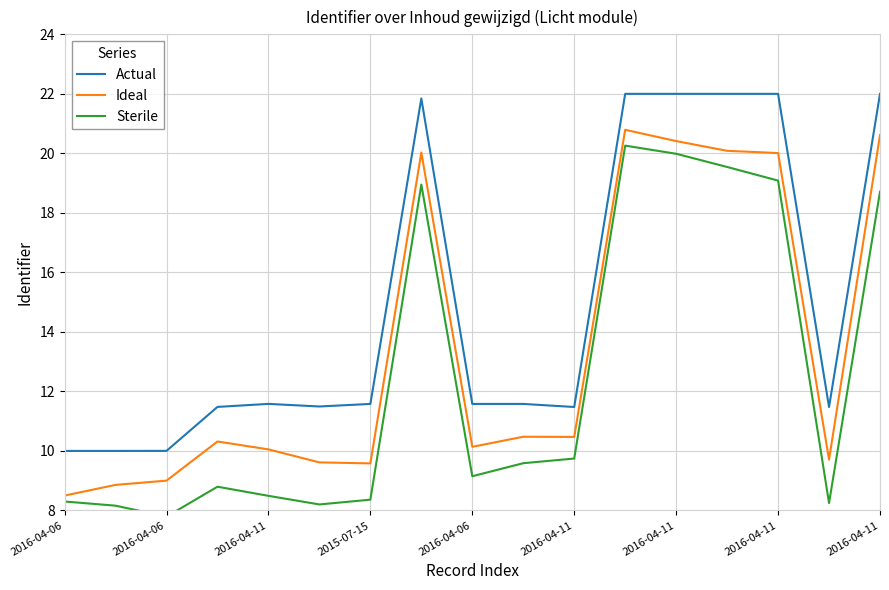

True or false: Sterile and Actual intersect in this chart.

False